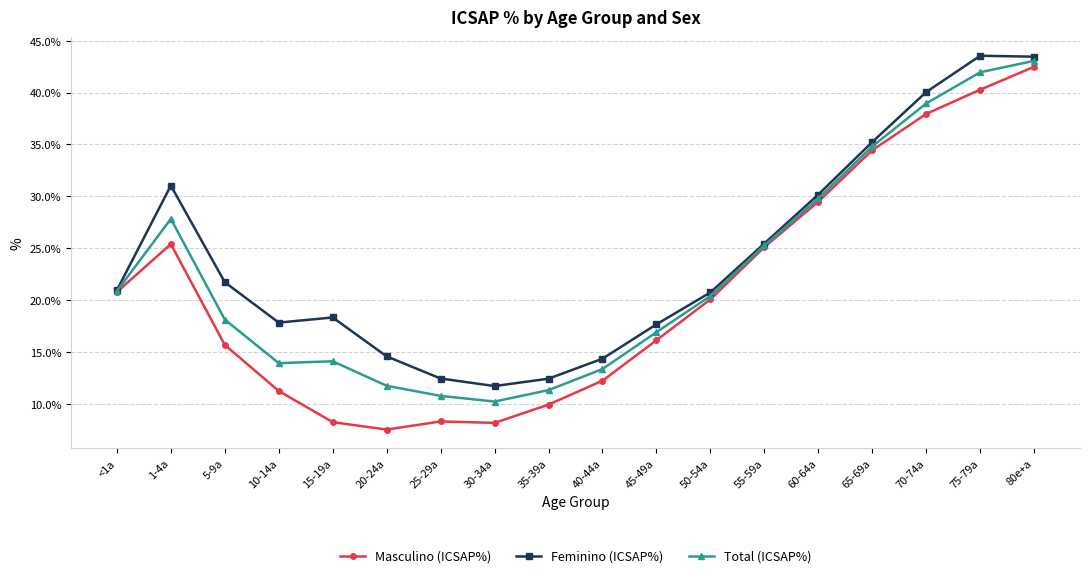

Rank the series by their average value, from highest to lowest.

Feminino (ICSAP%), Total (ICSAP%), Masculino (ICSAP%)